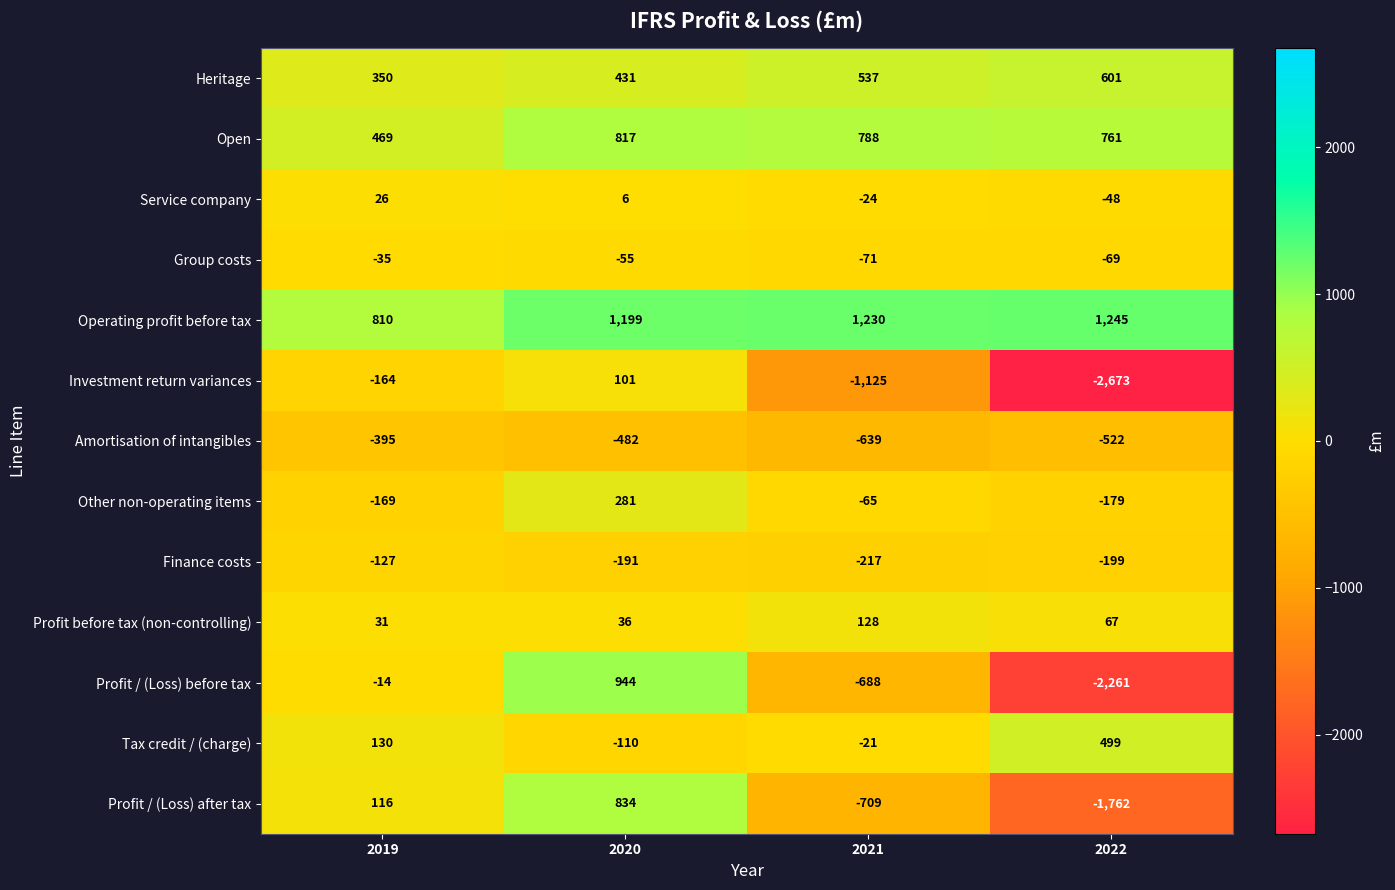

Rank the series at 2021 from highest to lowest value.

Operating profit before tax, Open, Heritage, Profit before tax (non-controlling), Tax credit / (charge), Service company, Other non-operating items, Group costs, Finance costs, Amortisation of intangibles, Profit / (Loss) before tax, Profit / (Loss) after tax, Investment return variances